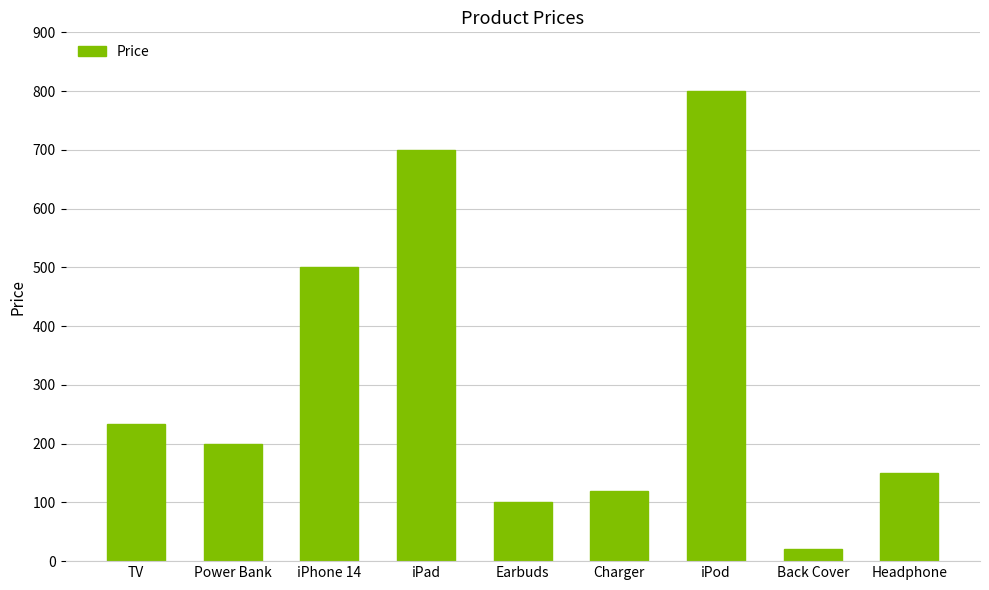

True or false: the data shows 976 at iPad.

False